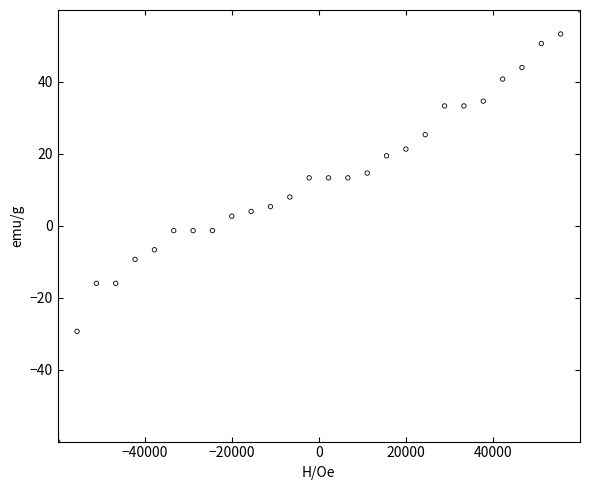

What is the range of X values (max minus min)?

120000.0